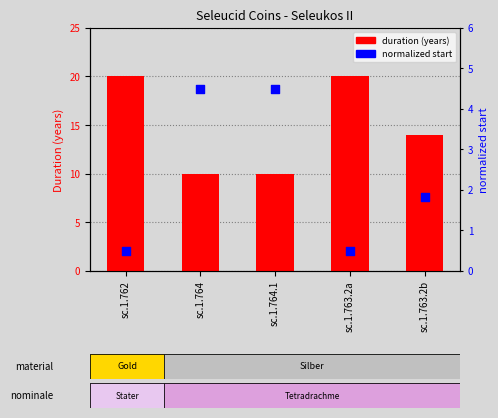

Which series has the widest spread of Y values?

duration (years)